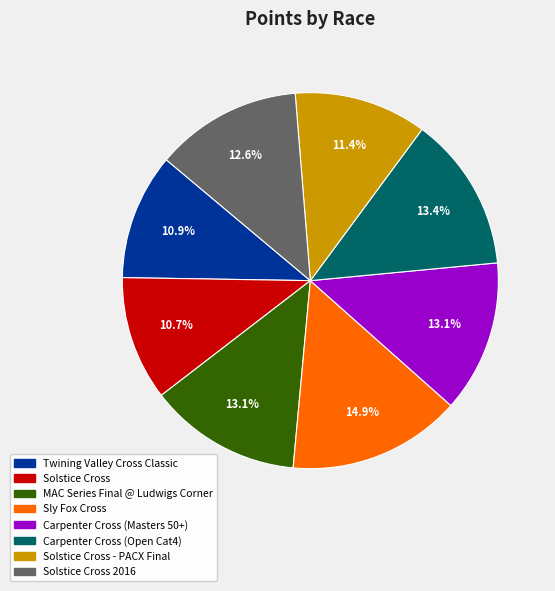

Is there any slice that represents more than half of the pie?

No